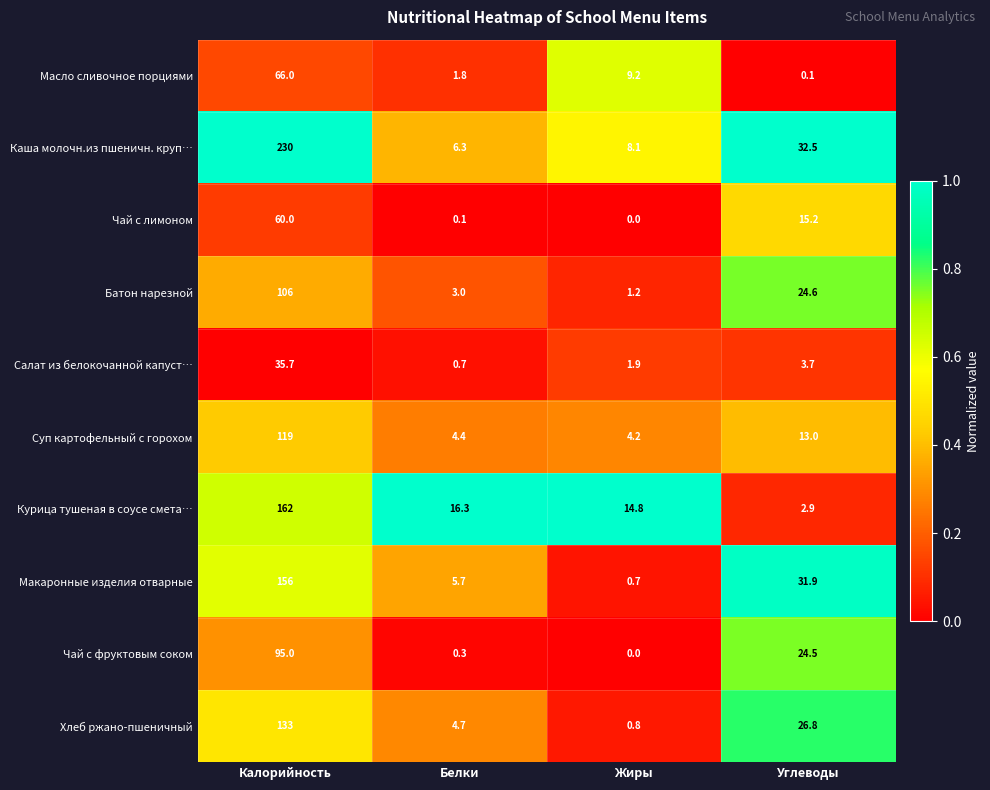

How many distinct data groups are displayed?

10